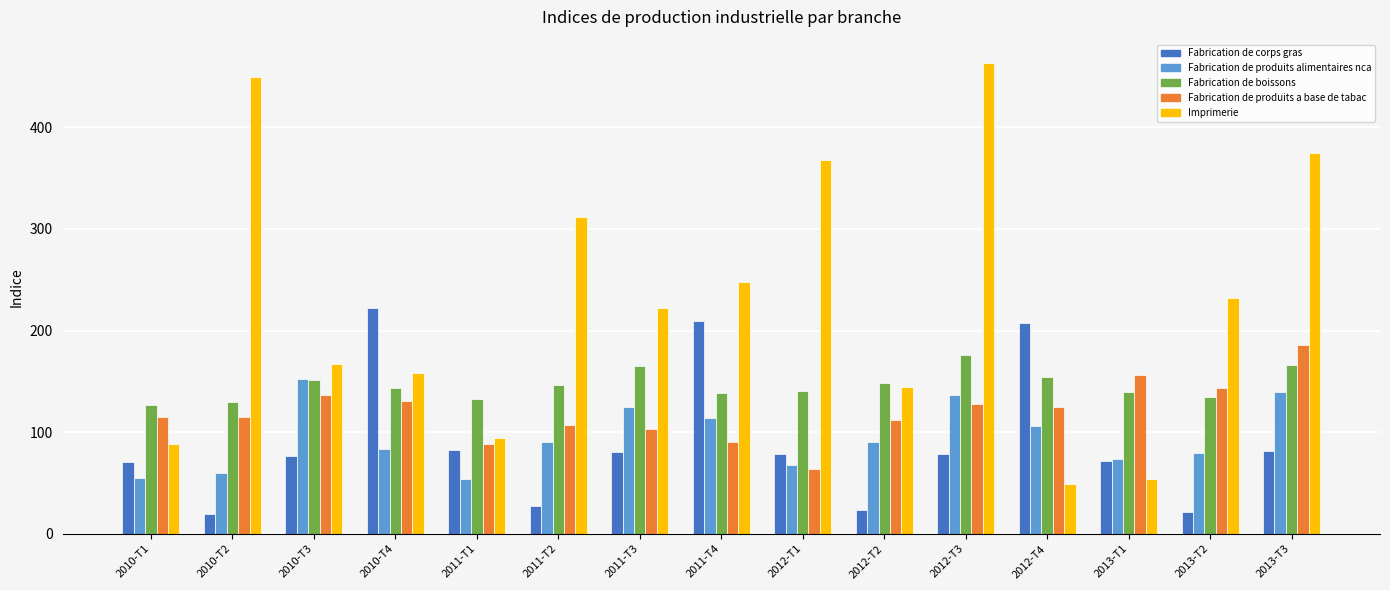

Is the value of Fabrication de produits alimentaires nca at 2011-T3 greater than the value of Imprimerie at 2010-T4?

No